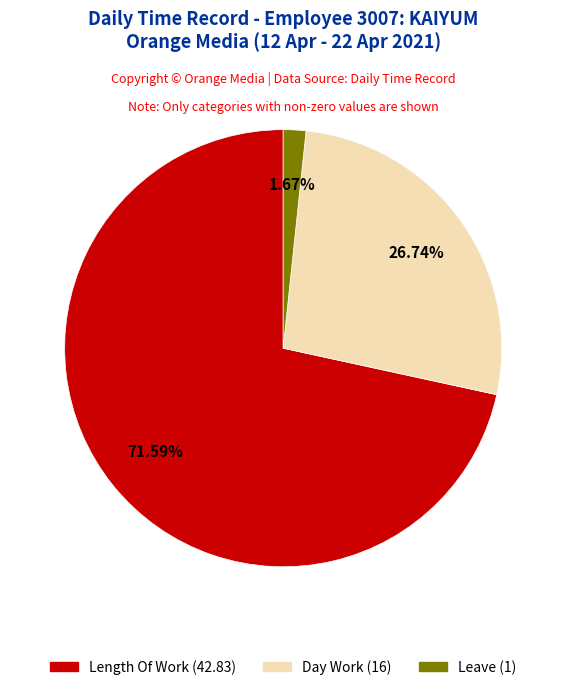

Does any single category account for the majority?

Yes